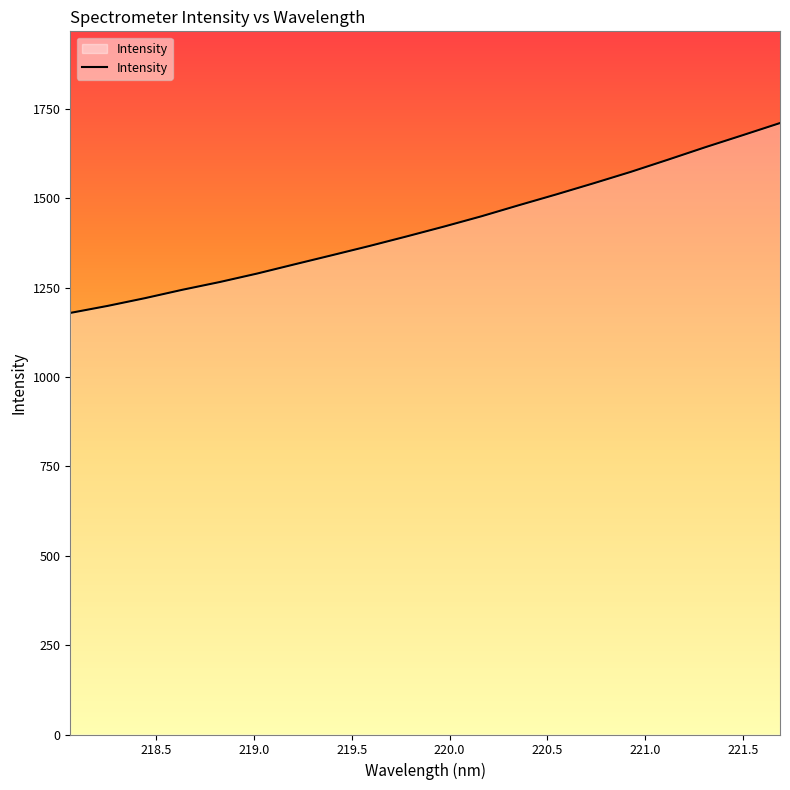

What is the greatest value displayed?

1709.9